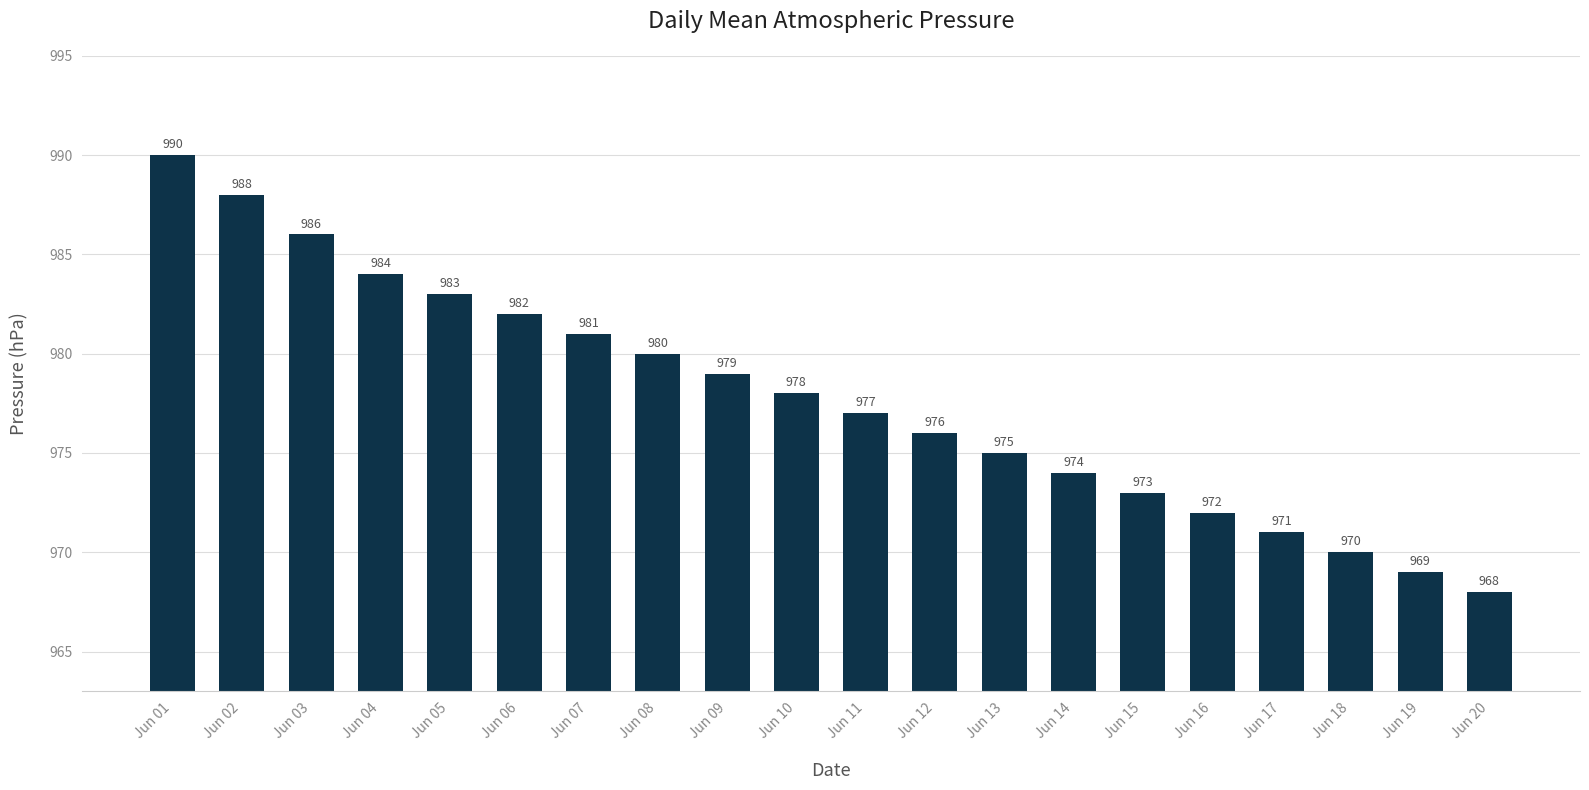

How many data points are less than 978?

10